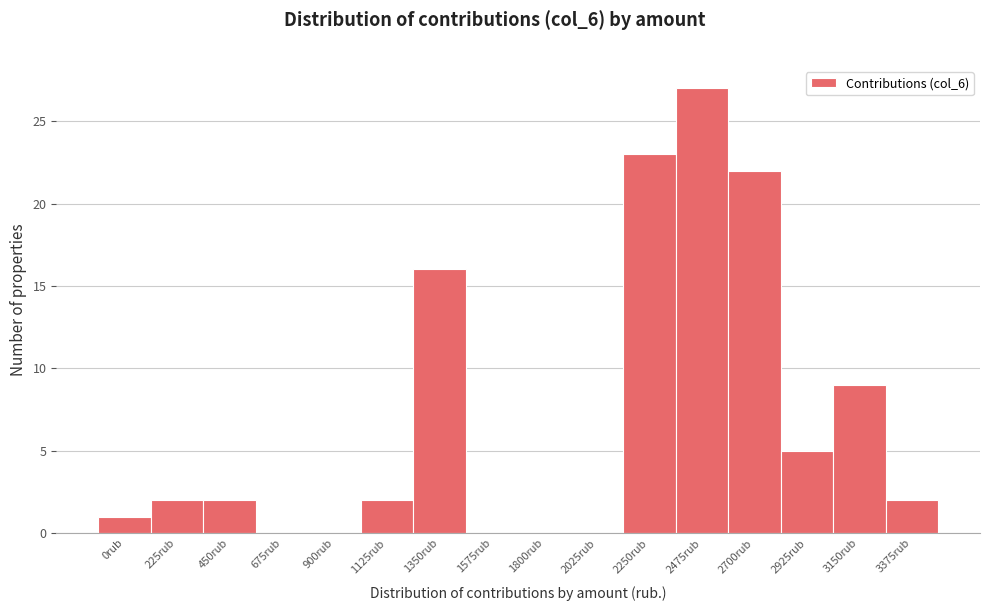

Reading right to left, transcribe all the data shown in this chart.

3375rub=2	3150rub=9	2925rub=5	2700rub=22	2475rub=27	2250rub=23	2025rub=0	1800rub=0	1575rub=0	1350rub=16	1125rub=2	900rub=0	675rub=0	450rub=2	225rub=2	0rub=1